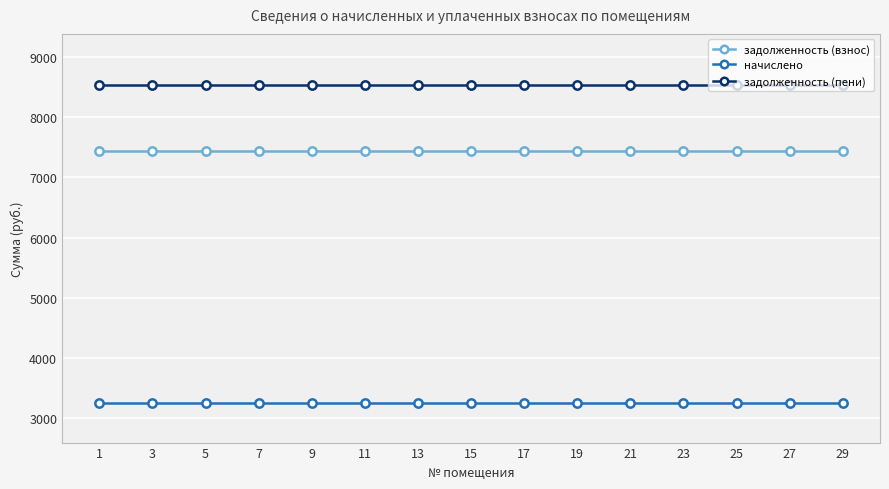

What is the maximum value for задолженность (пени)?

8524.5